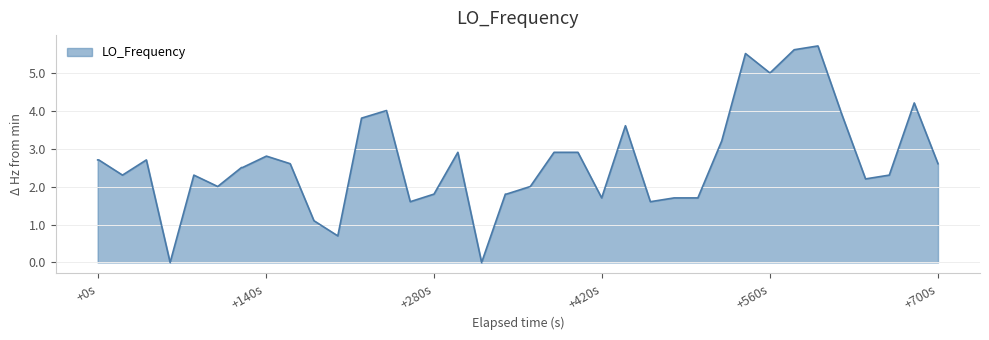

What is the maximum value shown in the chart?

5.7